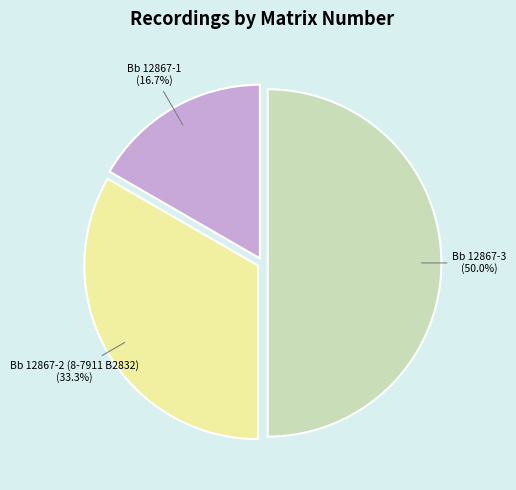

To the nearest percent, what percentage of the pie is Bb 12867-2 (8-7911 B2832)?

33%